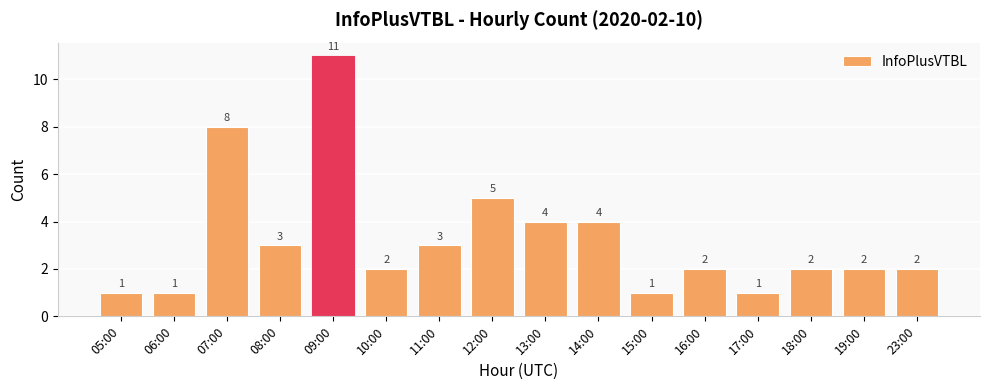

Are the bars horizontal?

No